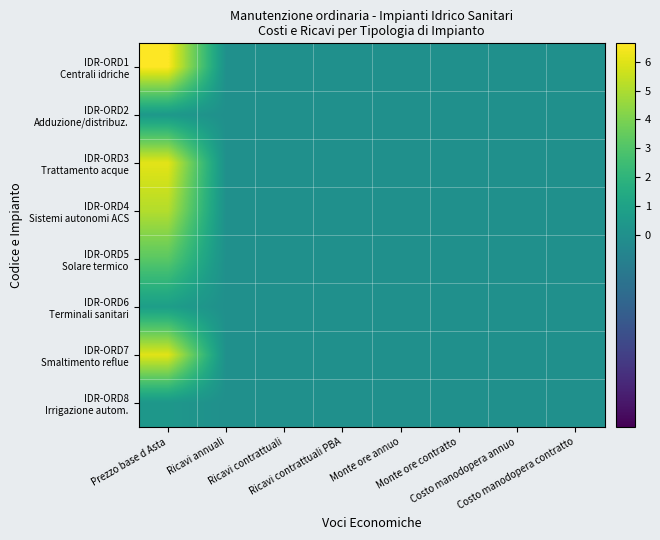

What is the maximum value shown in the chart?

6.6